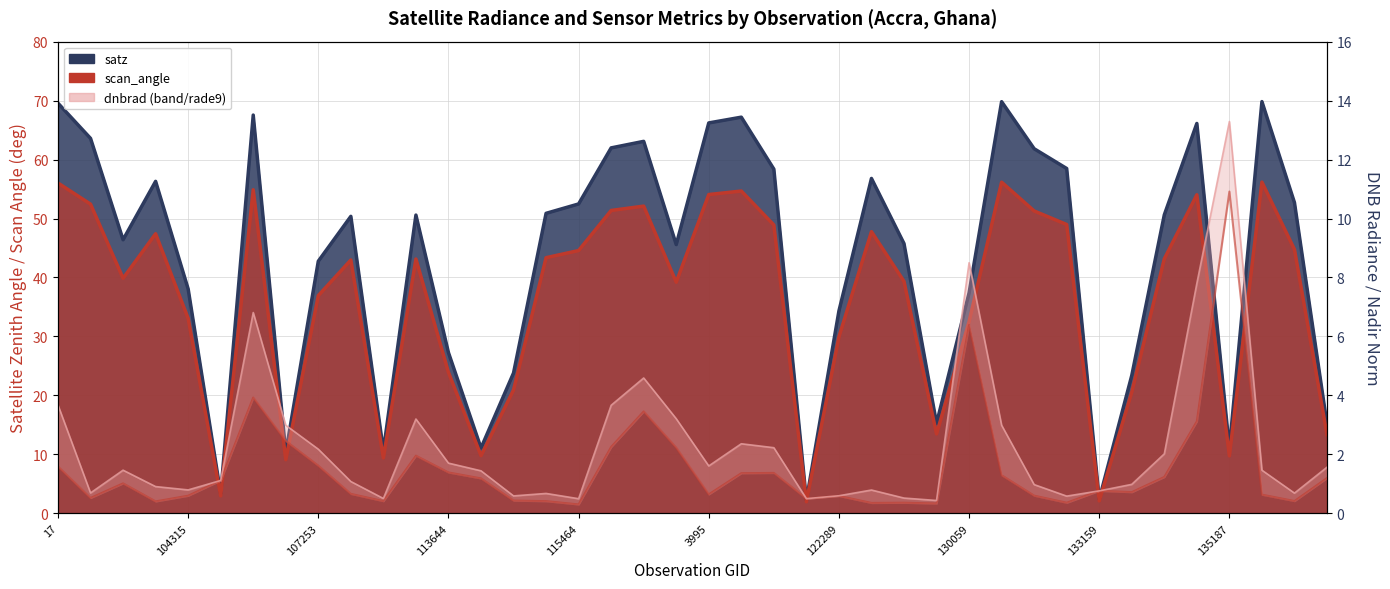

Which category has the highest value in the dnbrad series?

135187